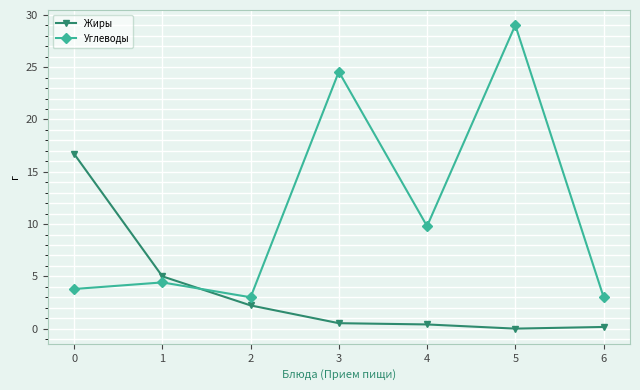

Is it true that Жиры equals 0.2 at 6?

True